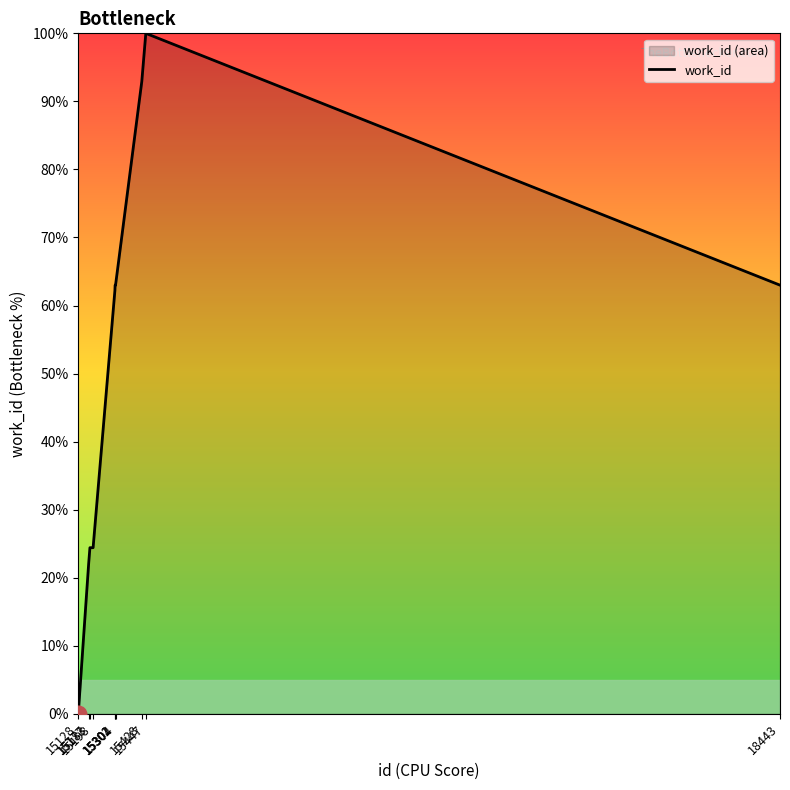

The value at 15302 is 63.0. True or false?

True